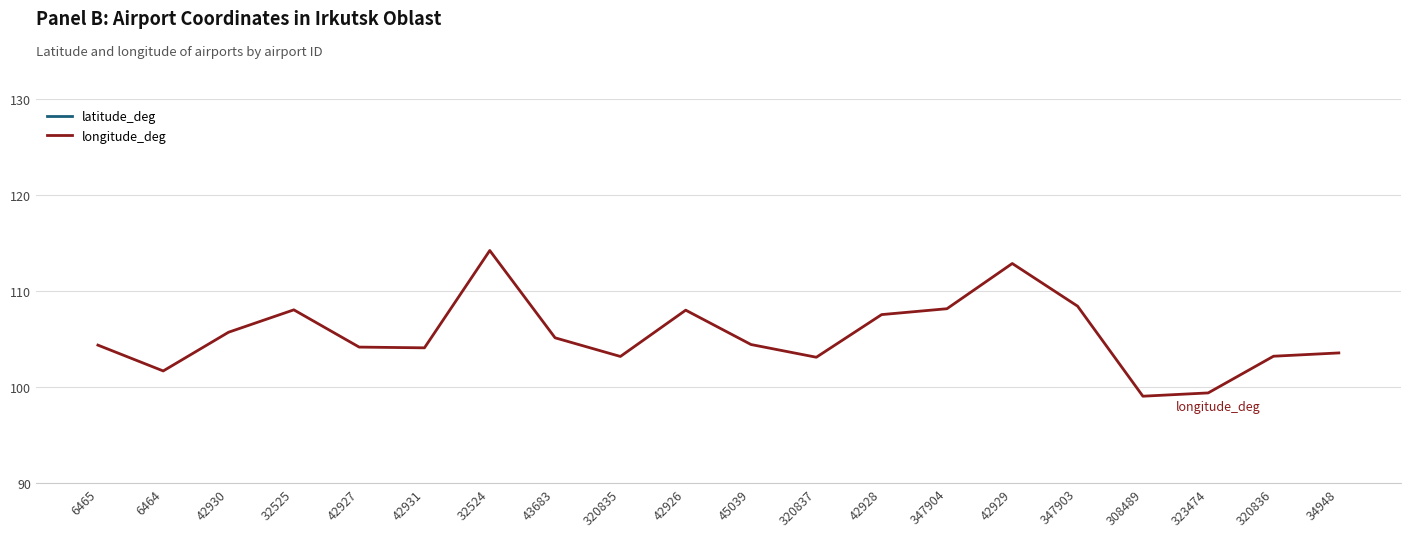

True or false: longitude_deg has more than 2 interior local peaks.

True